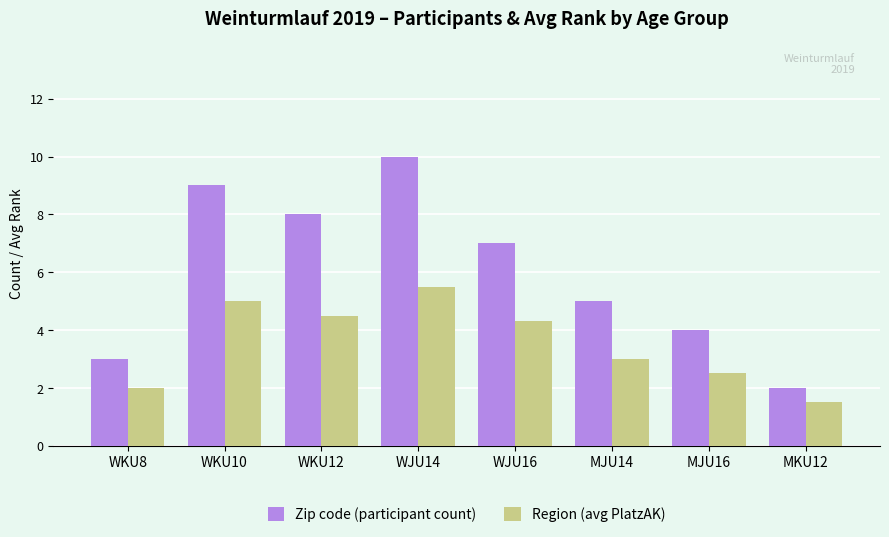

What is the difference between the Zip code (participant count) values at WJU14 and MJU14?

5.0